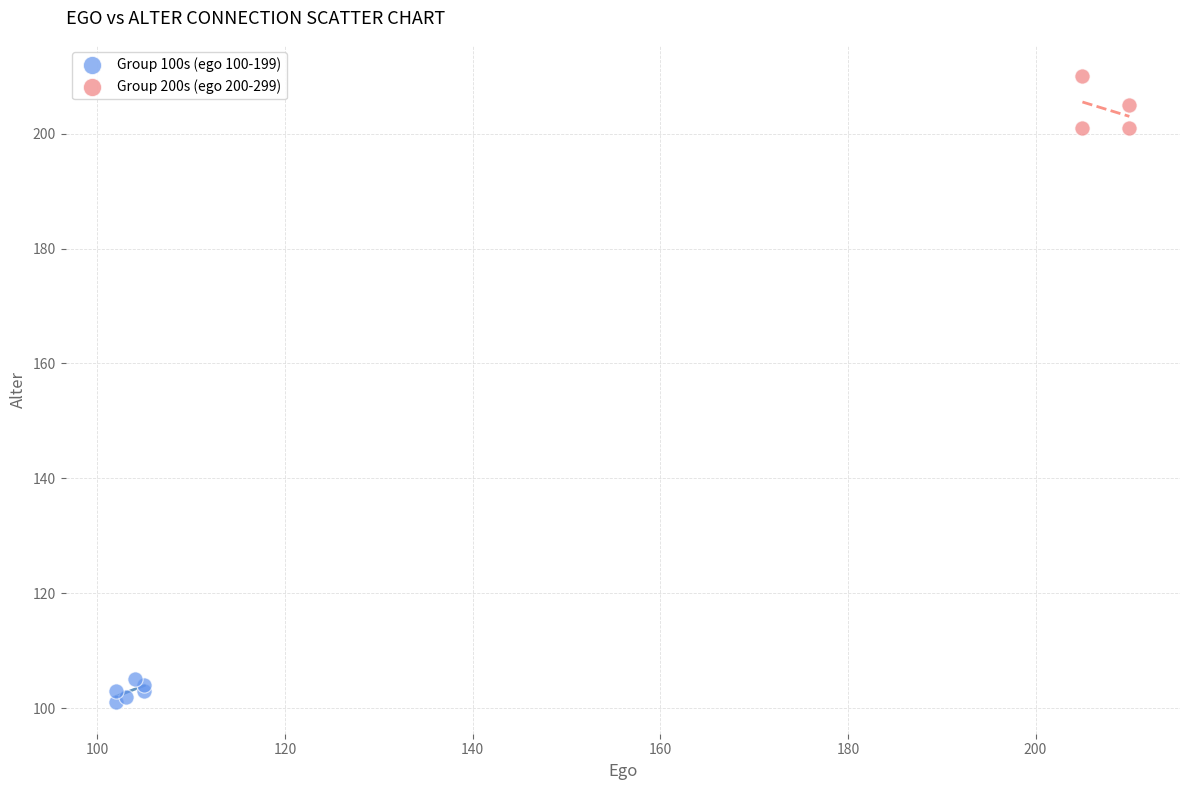

What are all the series names shown in the legend?

Group 100s (ego 100-199), Group 200s (ego 200-299)